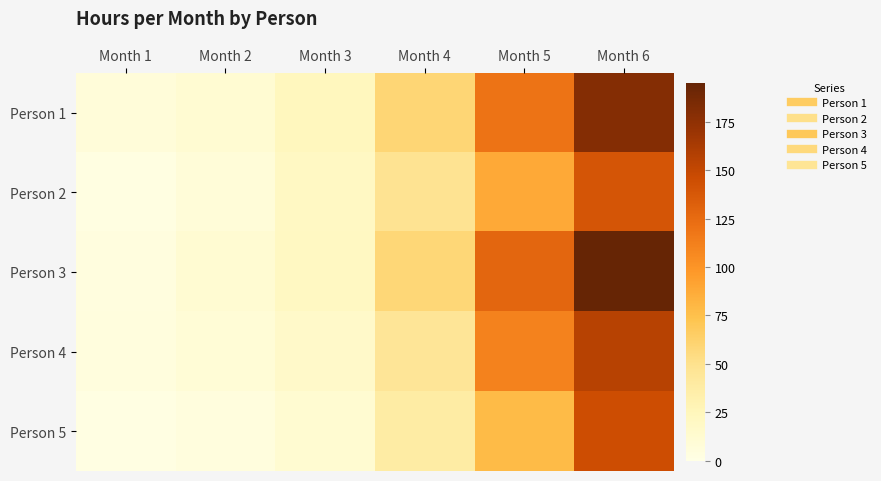

At how many categories does at least one series exceed 123?

2